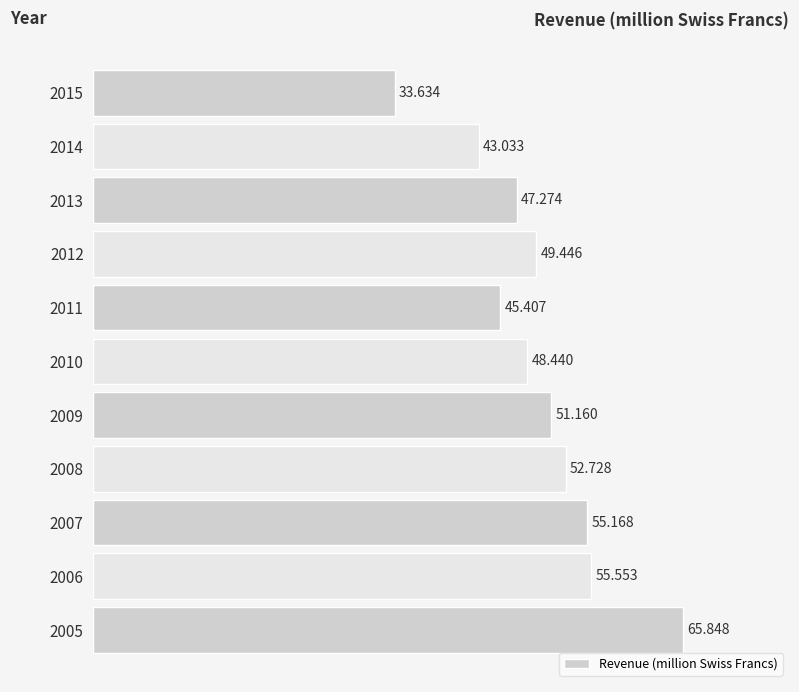

What is the minimum value shown in the chart?

33.6